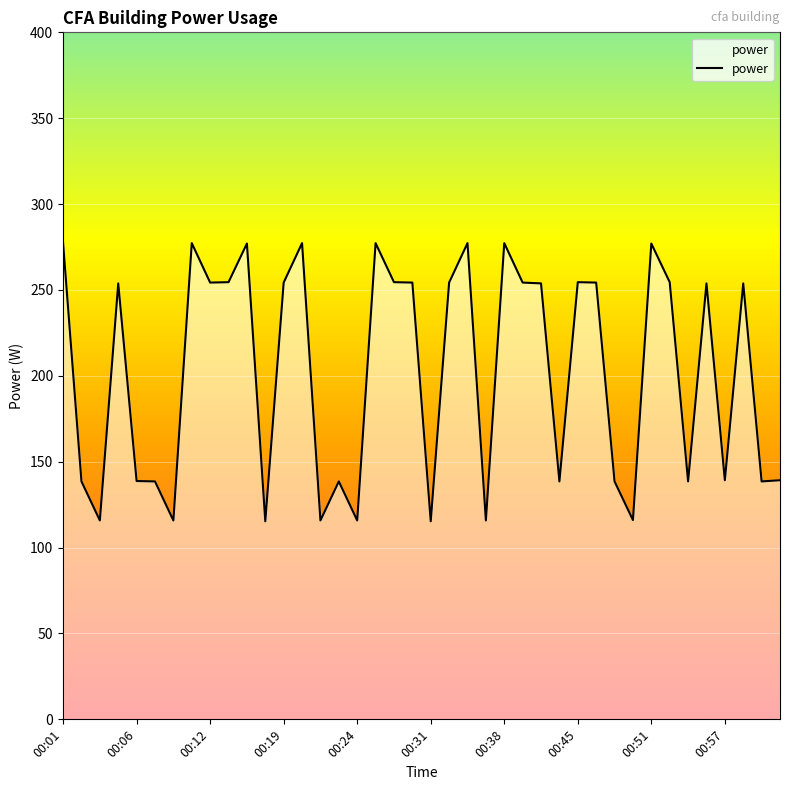

What is the difference between the maximum and minimum values?

162.0